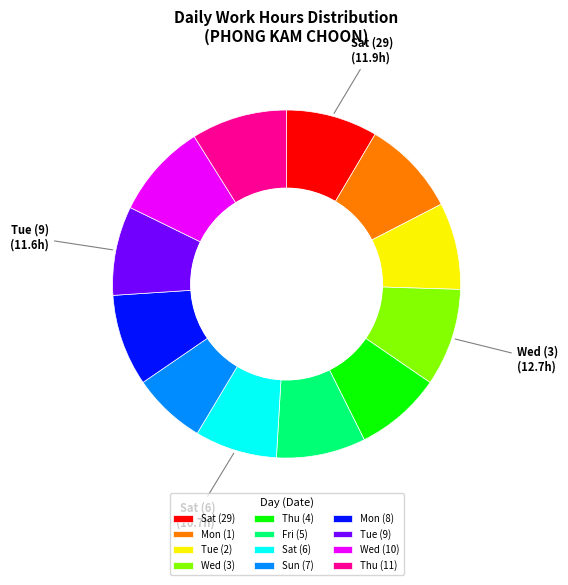

Is Fri (5) the majority of the pie?

No